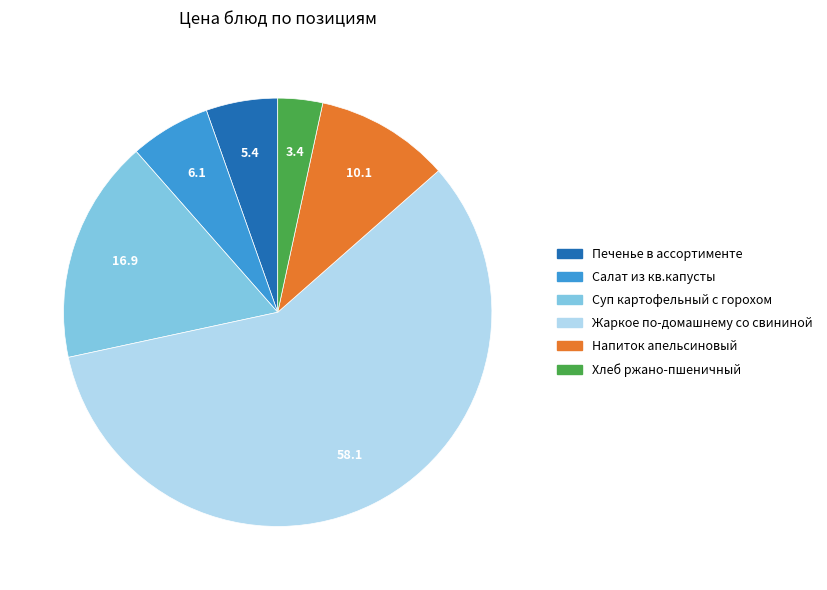

Is it true that Хлеб ржано-пшеничный is 18% of the pie?

False